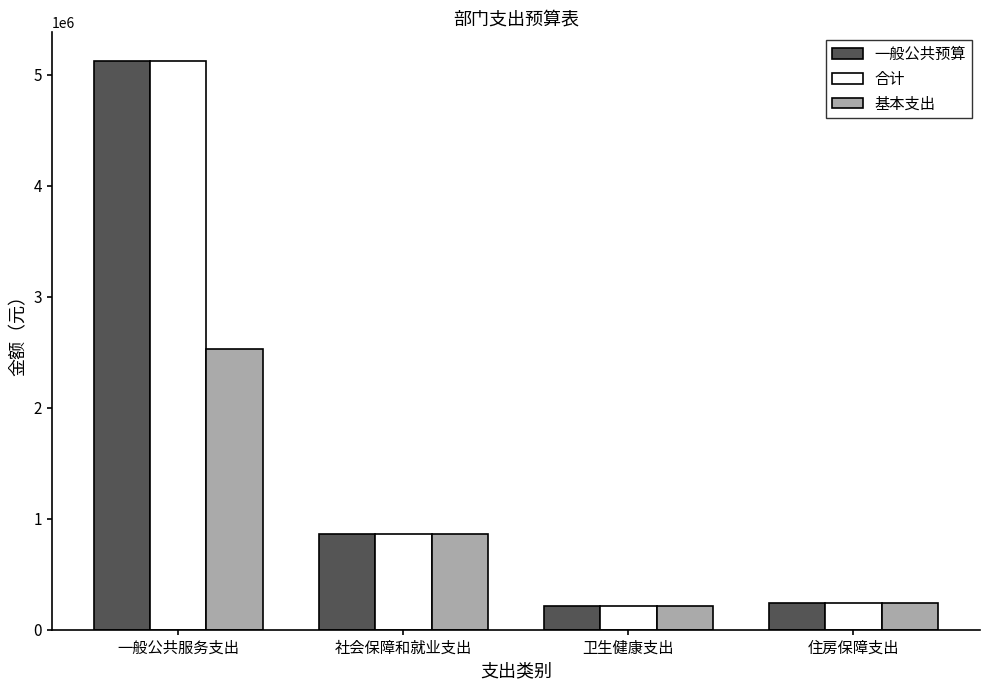

Is it true that 基本支出 equals 923026.9 at 一般公共服务支出?

False